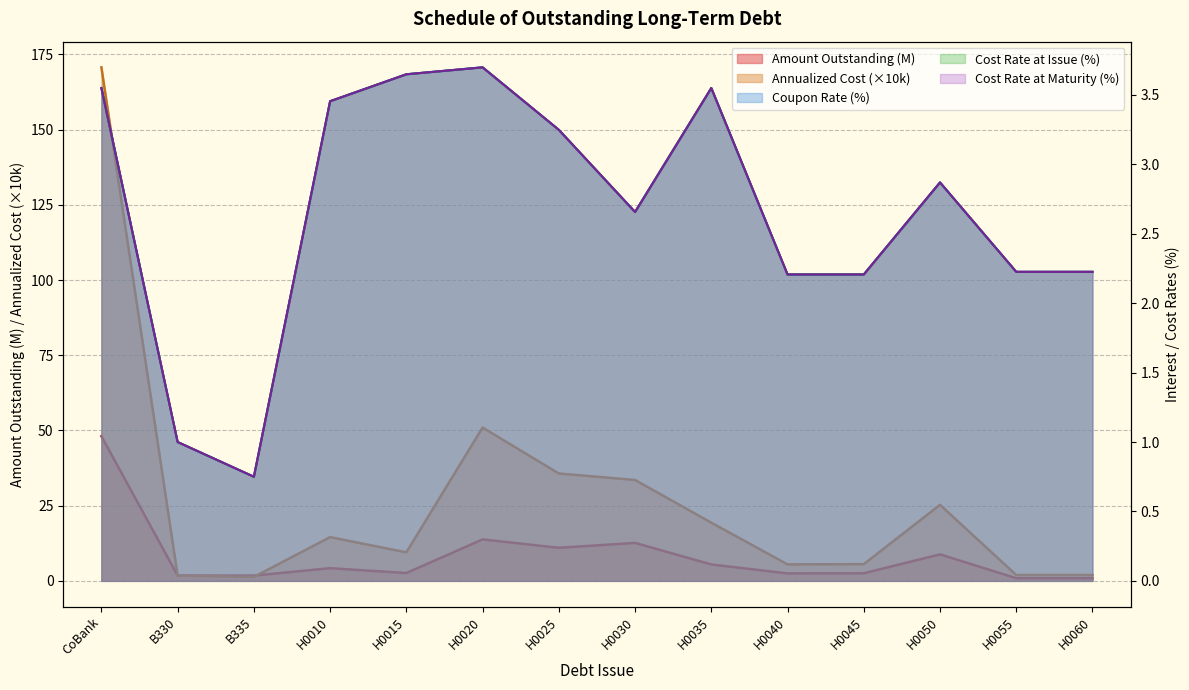

Rank the series at H0035 from highest to lowest value.

Annualized Cost, Amount Outstanding, Coupon Interest Rate, Cost Rate at Issue, Cost Rate at Maturity